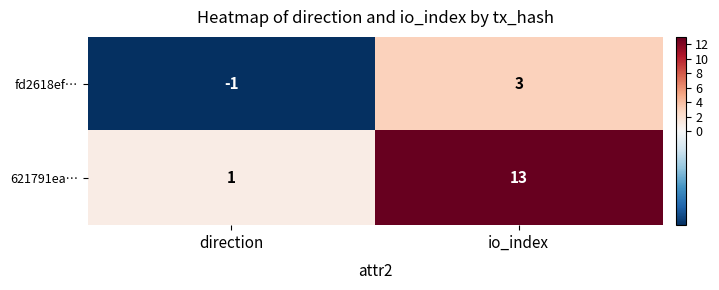

Reading left to right, list all the values displayed in this chart.

fd2618ef…: direction=-1	io_index=3
621791ea…: direction=1	io_index=13